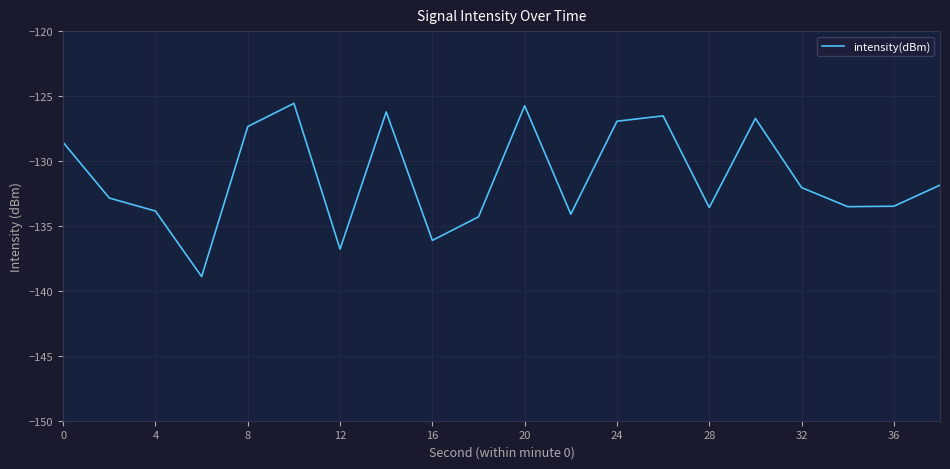

What is the difference between the maximum and minimum values?

13.3